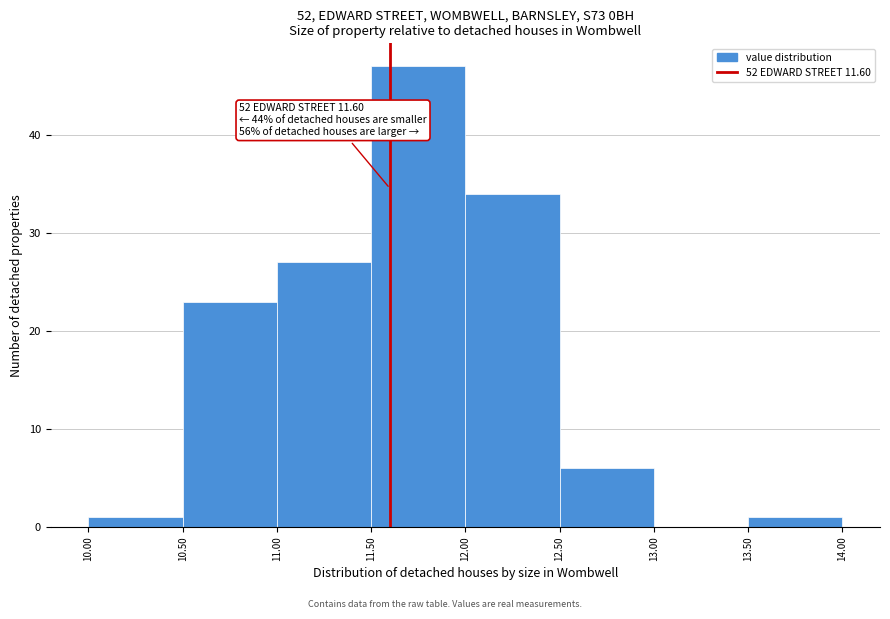

Over which range of the x-axis is the bar tallest?

11.50 to 12.00